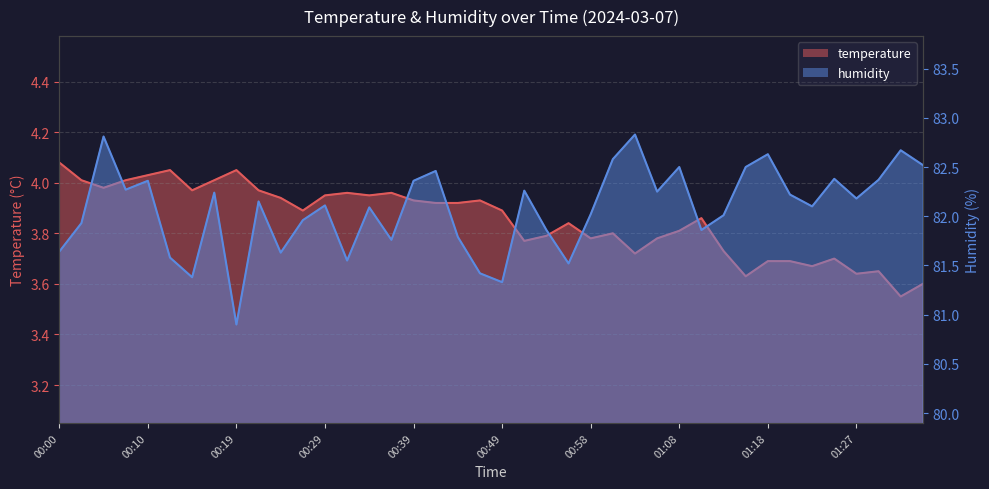

Where is the first local maximum for humidity?

00:05